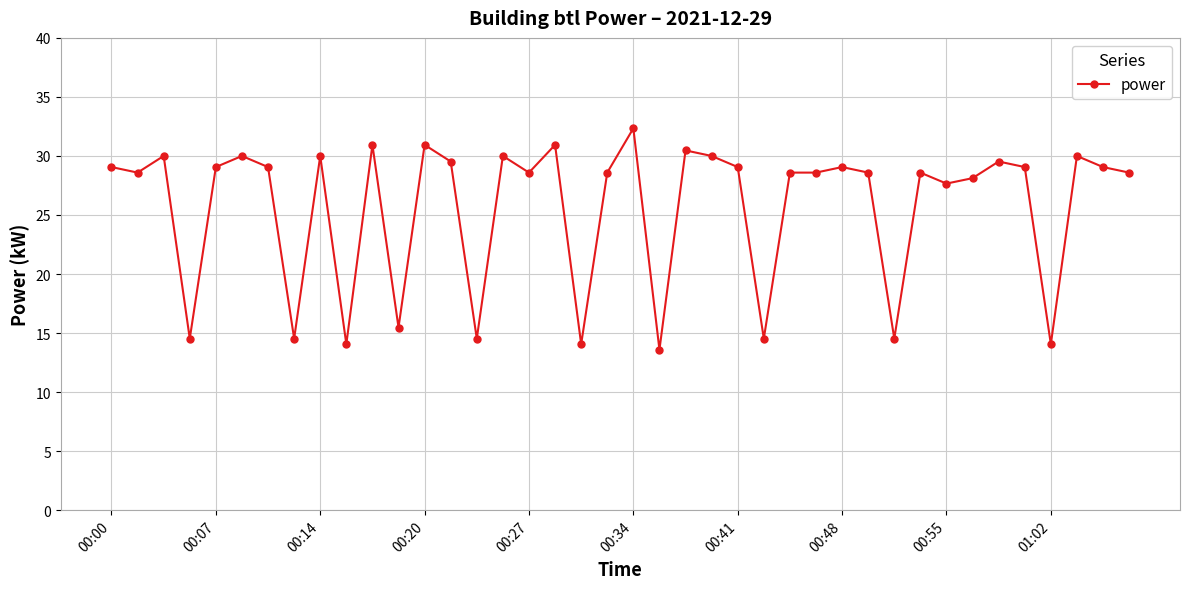

How many lines are shown in the chart?

1